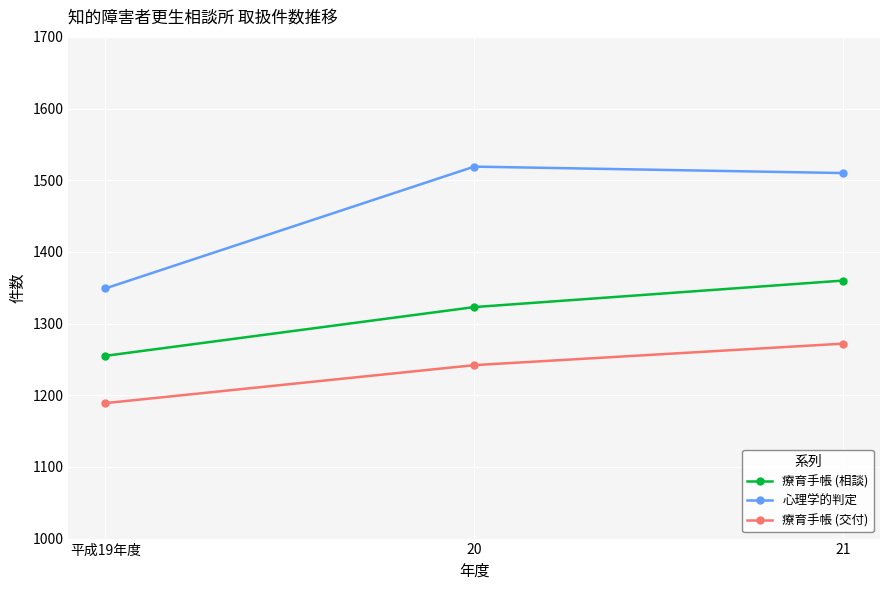

What is the sum of the 療育手帳 (交付) values at 21 and 平成19年度?

2461